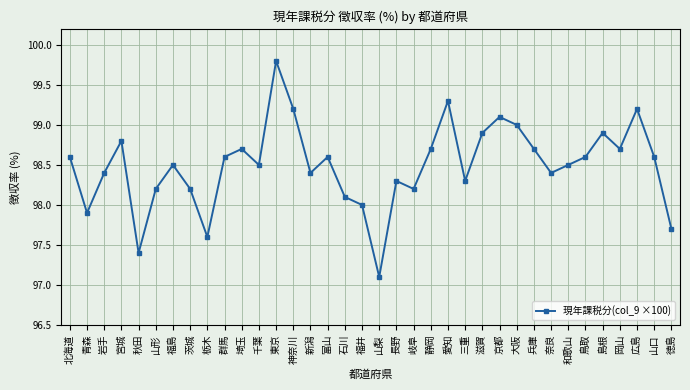

How many distinct data groups are displayed?

1